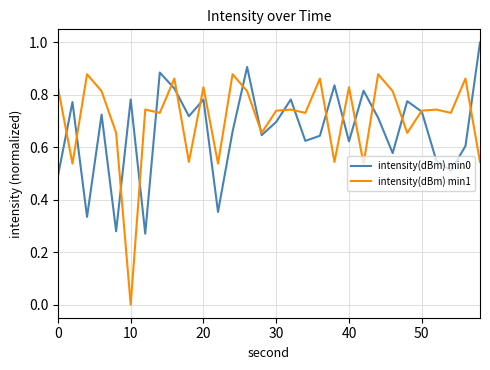

Which series has the largest range (max minus min)?

intensity(dBm) min1